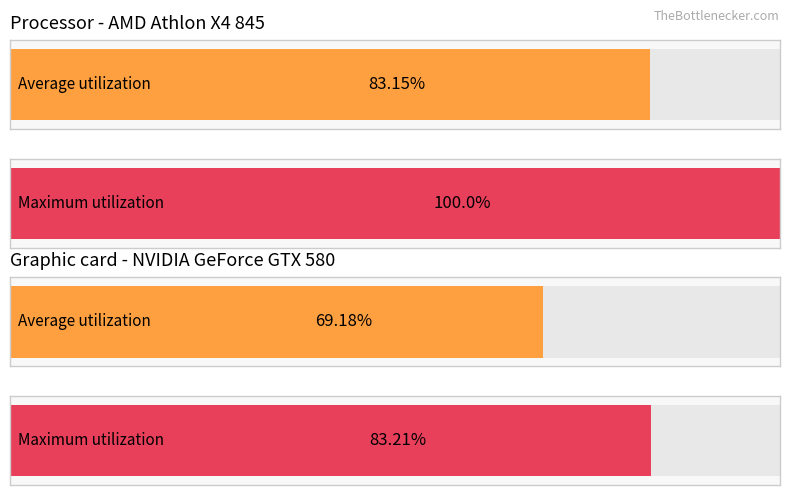

Reading left to right, what are all the values shown in this chart?

Average utilization: 83.2	69.2
Maximum utilization: 100.0	83.2